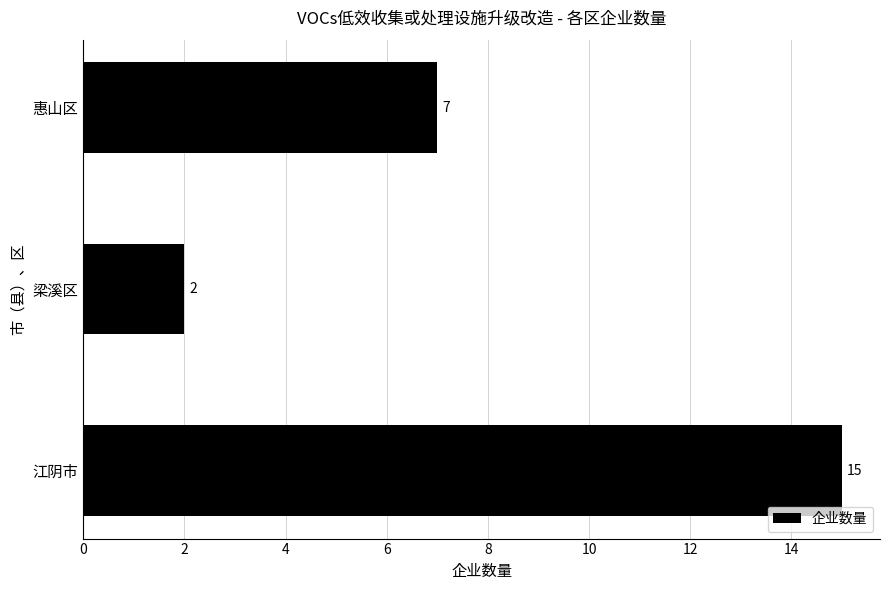

How many distinct data groups are displayed?

1